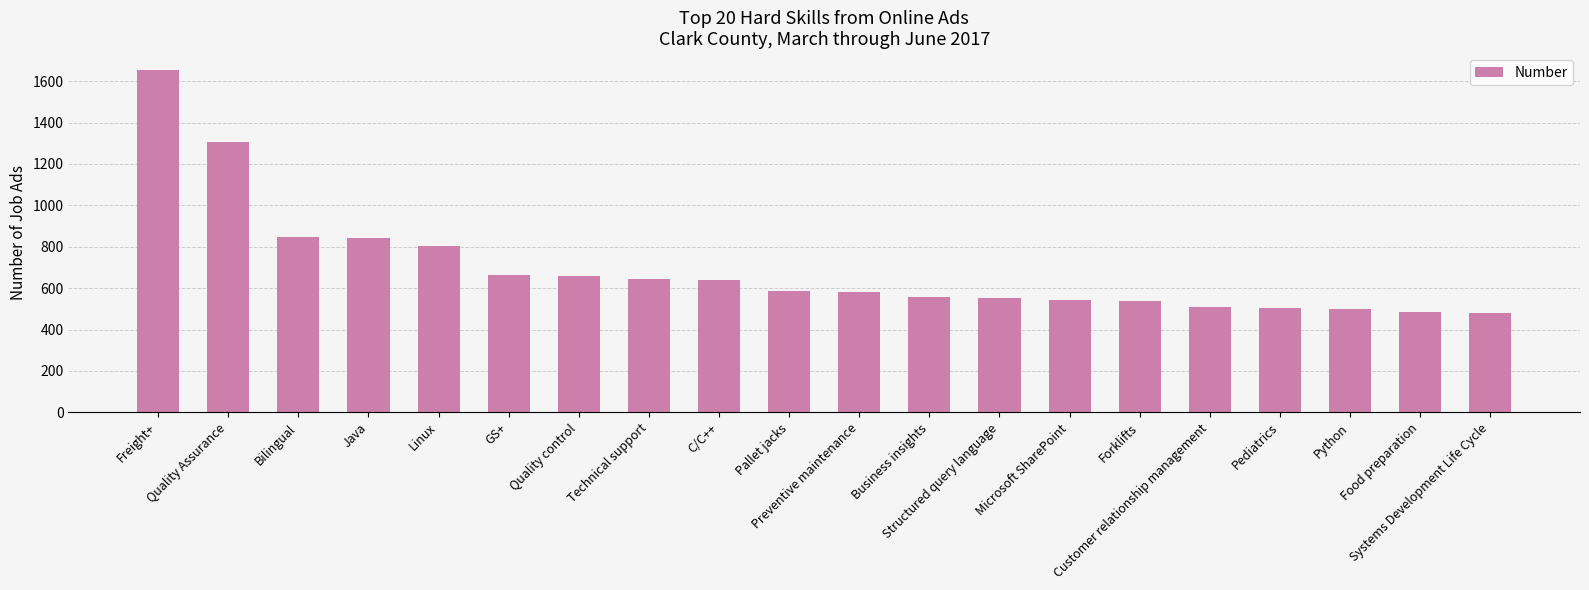

What is the difference between the maximum and minimum values?

1172